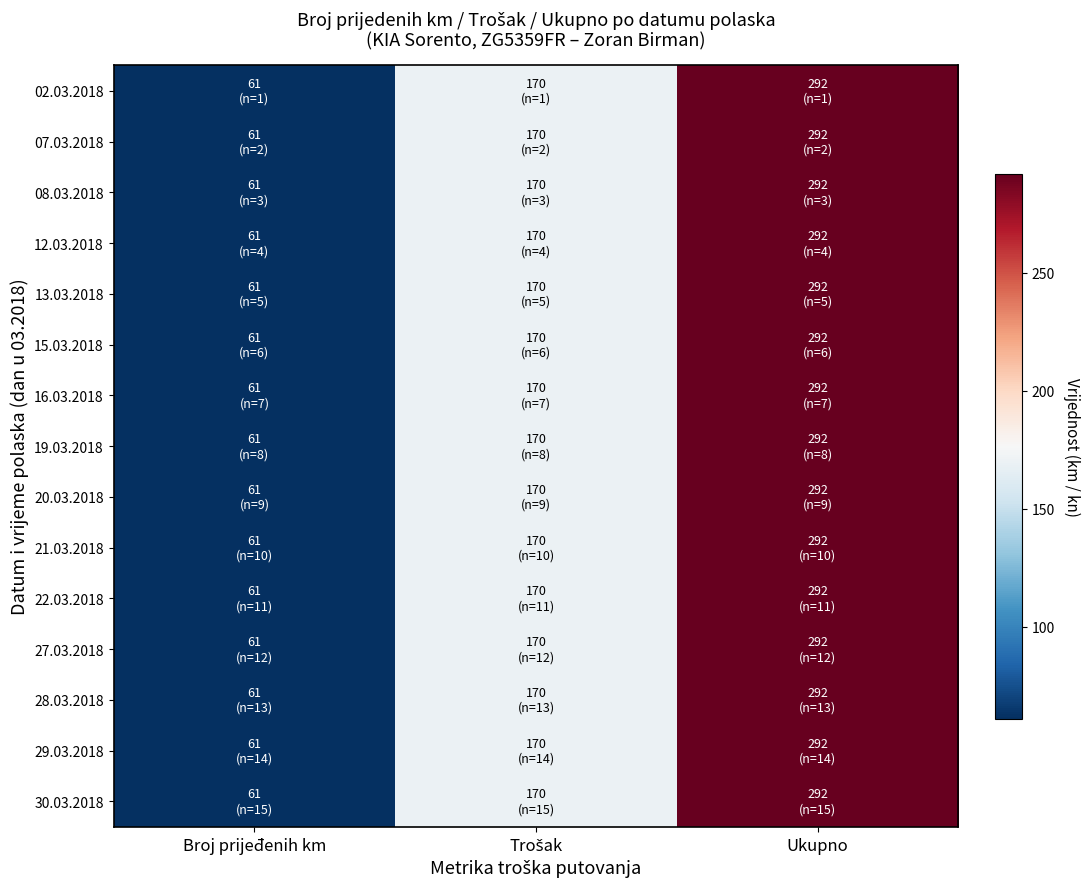

At which category is the sum across all series the highest?

Ukupno